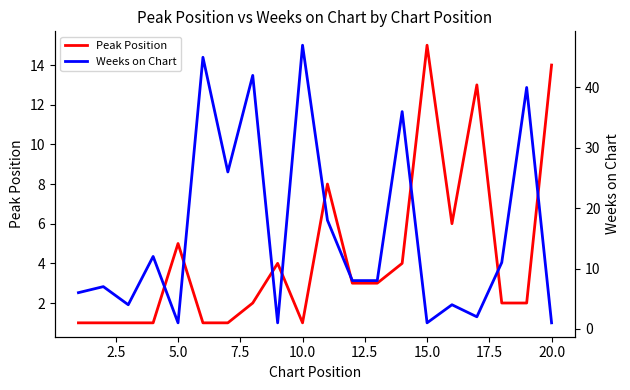

How many interior local peaks does the Weeks on Chart series have?

8